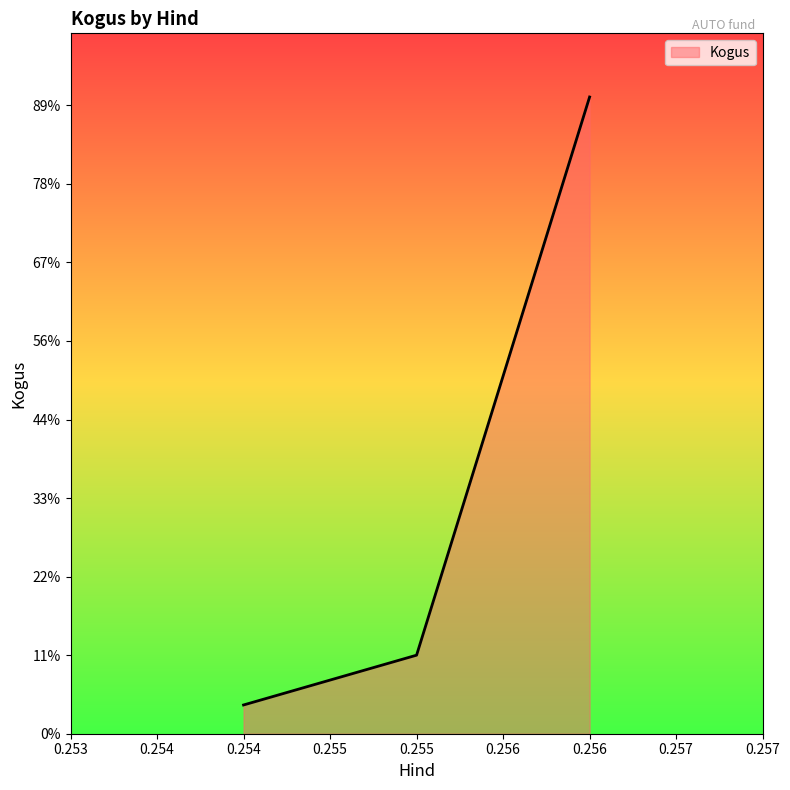

Does the chart have visible grid lines?

No